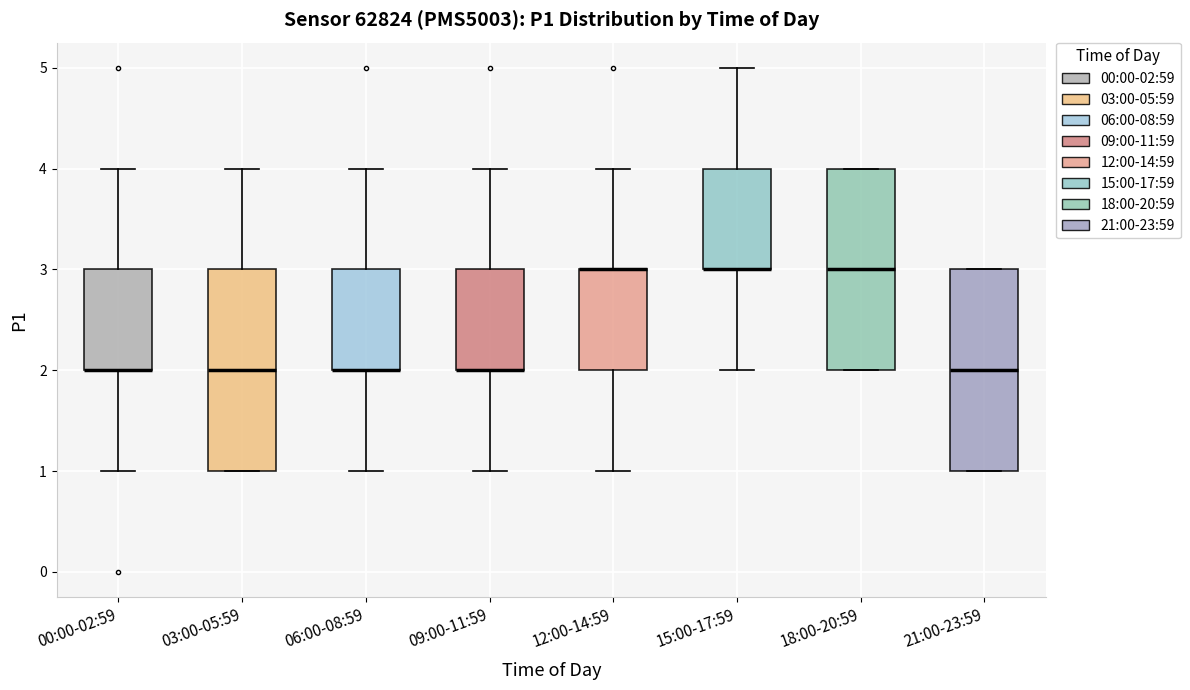

Reading left to right, transcribe this box plot: for each box, give where its median line is, the range the box spans, and where its two whiskers end, as read against the y-axis. The values are not printed on the chart, so give them approximately, as read against the axis.

00:00-02:59: median 2 (drawn on the box's lower edge), box 2 to 3, whiskers 1 to 4
03:00-05:59: median 2, box 1 to 3, whiskers 1 to 4
06:00-08:59: median 2 (drawn on the box's lower edge), box 2 to 3, whiskers 1 to 4
09:00-11:59: median 2 (drawn on the box's lower edge), box 2 to 3, whiskers 1 to 4
12:00-14:59: median 3 (drawn on the box's upper edge), box 2 to 3, whiskers 1 to 4
15:00-17:59: median 3 (drawn on the box's lower edge), box 3 to 4, whiskers 2 to 5
18:00-20:59: median 3, box 2 to 4, whiskers 2 to 4
21:00-23:59: median 2, box 1 to 3, whiskers 1 to 3